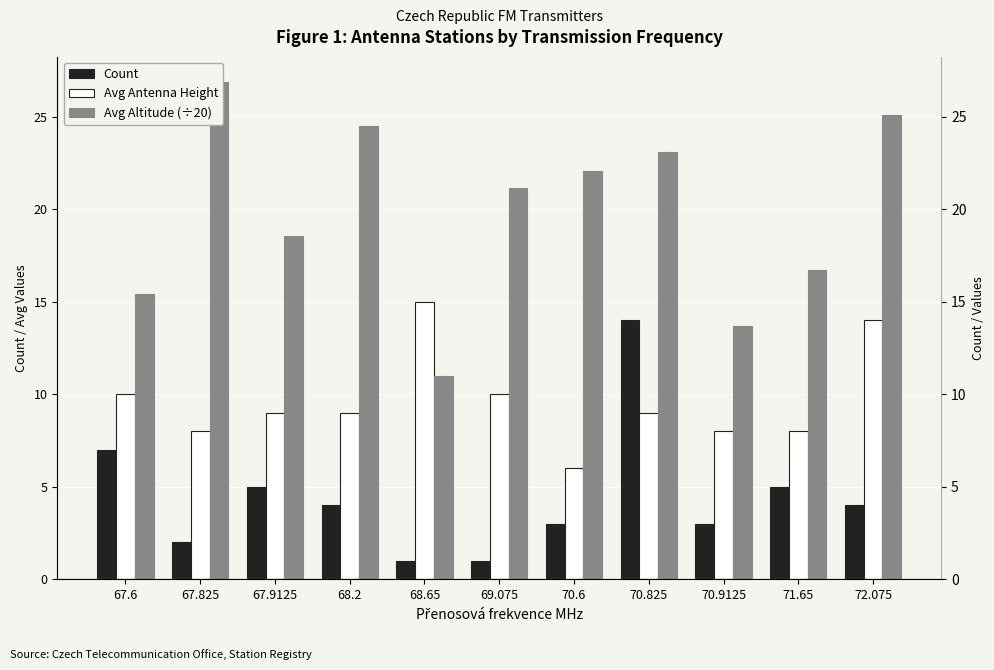

The value of Avg Altitude (÷20) at 70.6 is 22.1. True or false?

True